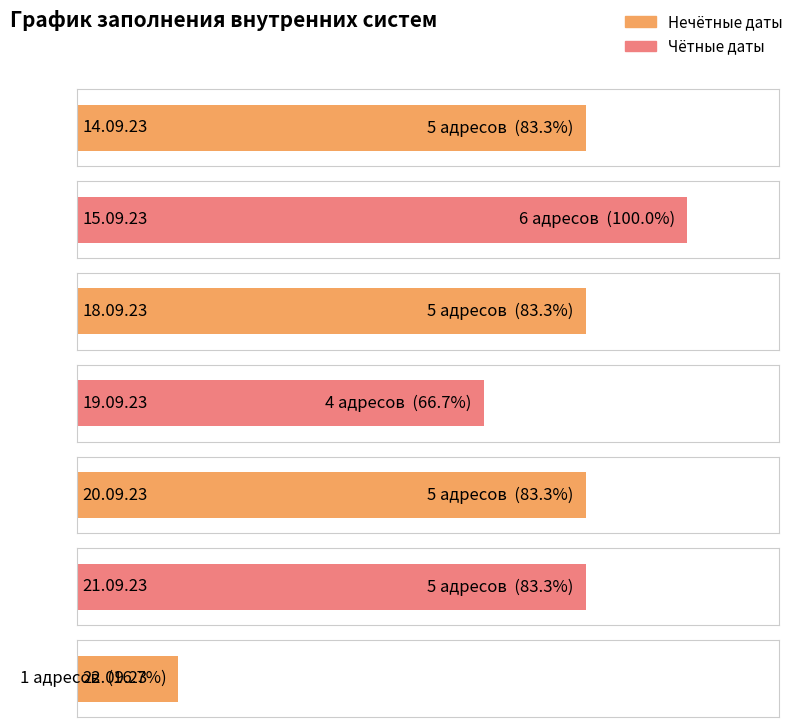

List the labels in order of value, smallest first.

22.09.23, 19.09.23, 14.09.23, 18.09.23, 20.09.23, 21.09.23, 15.09.23